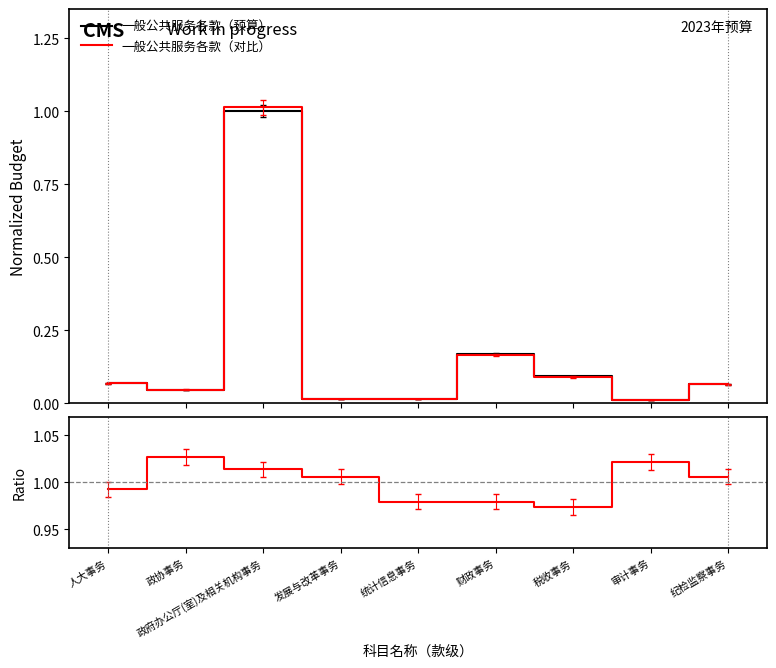

Reading left to right, list all the values displayed in this chart.

一般公共服务各款（预算）: 0.1	0.0	1.0	0.0	0.0	0.2	0.1	0.0	0.1
一般公共服务各款（对比）: 0.1	0.0	1.0	0.0	0.0	0.2	0.1	0.0	0.1
Ratio: 1.0	1.0	1.0	1.0	1.0	1.0	1.0	1.0	1.0